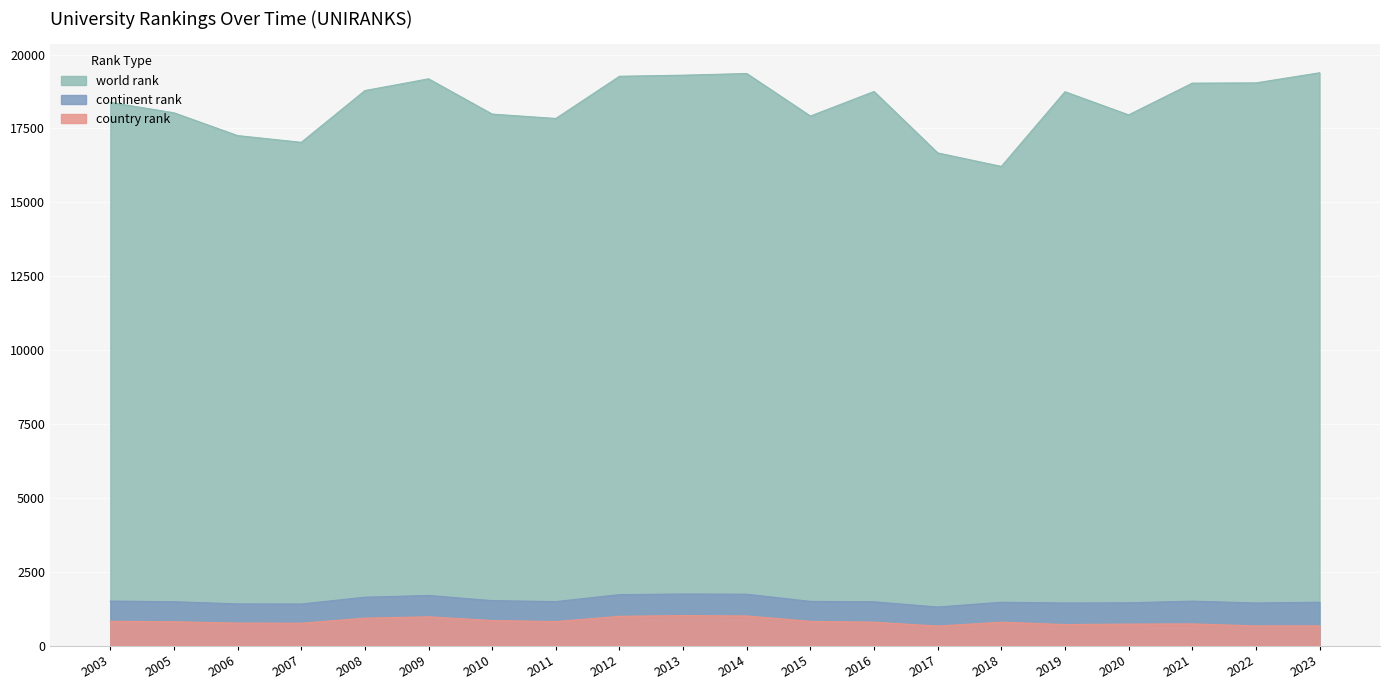

What is the difference between the maximum and minimum values in the country rank series?

356